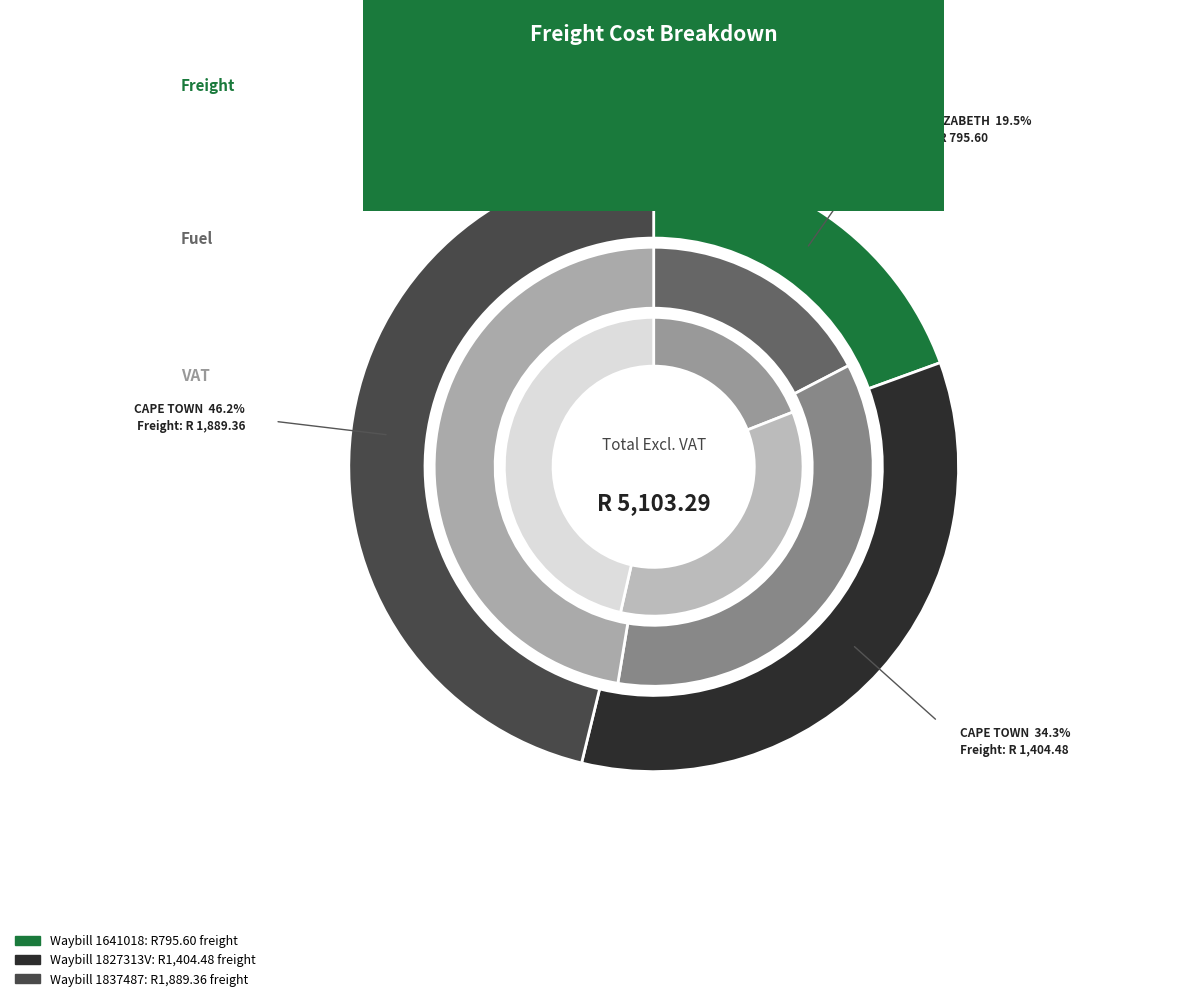

Is it true that Waybill 1837487 is 46% of the pie?

True